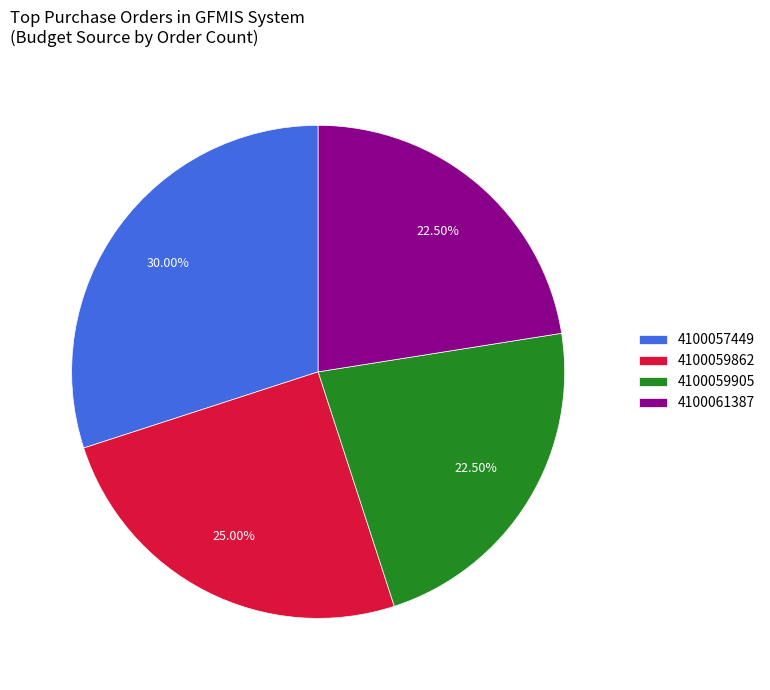

Do 4100059862 and 4100057449 together represent more than half of the pie?

Yes